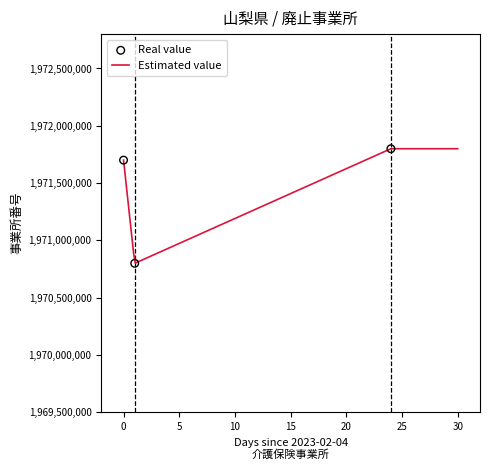

Which has a higher value, 2023-02-04 or 2023-02-28?

2023-02-28